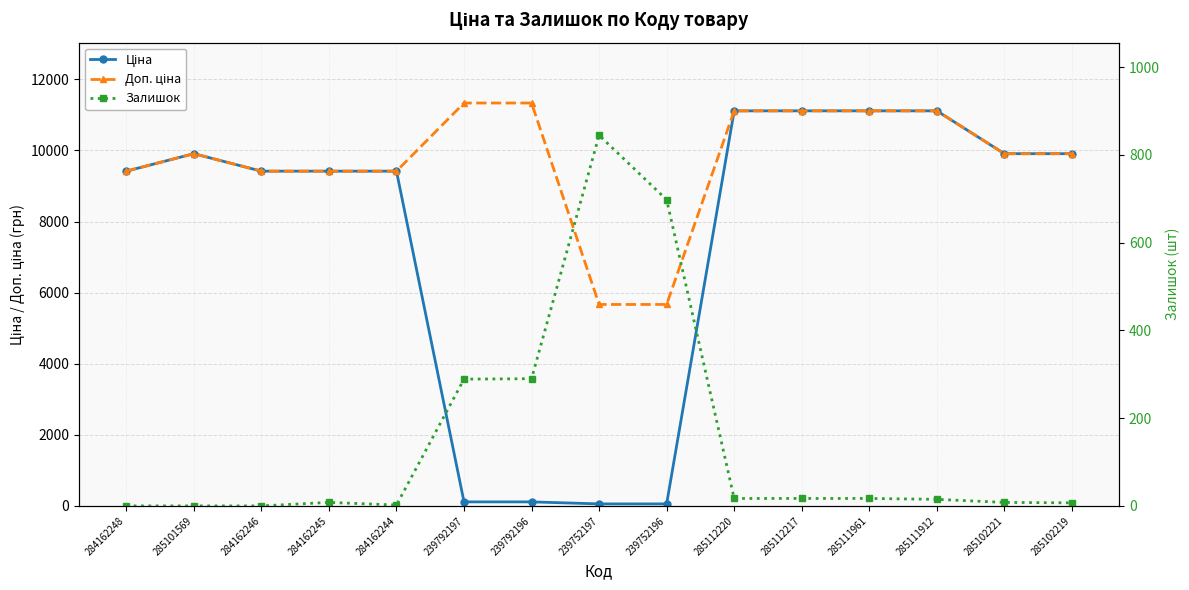

What is the average value of the Доп. ціна series?

9723.3